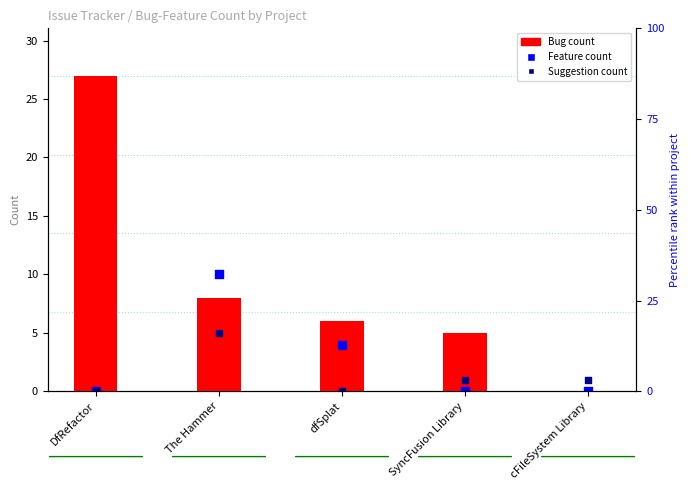

Which series contains the highest Y value?

Bug